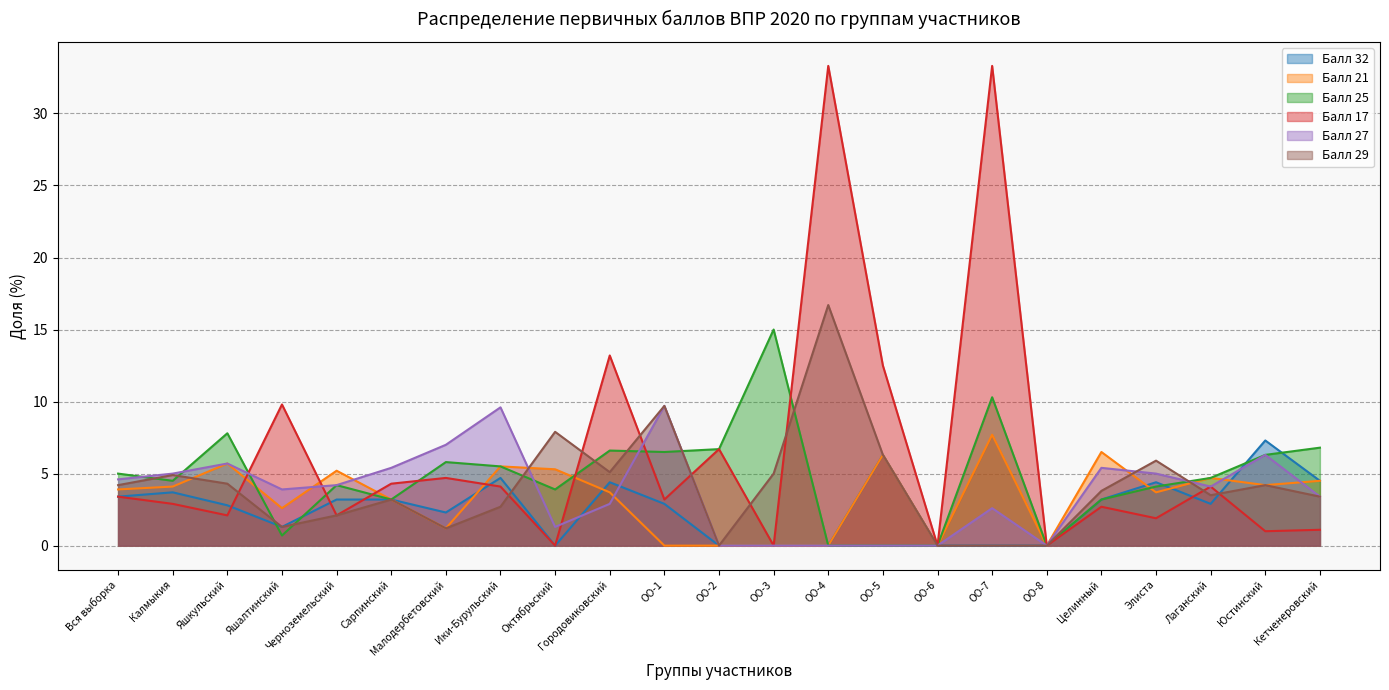

What is the highest value of the Балл 21 series?

7.7